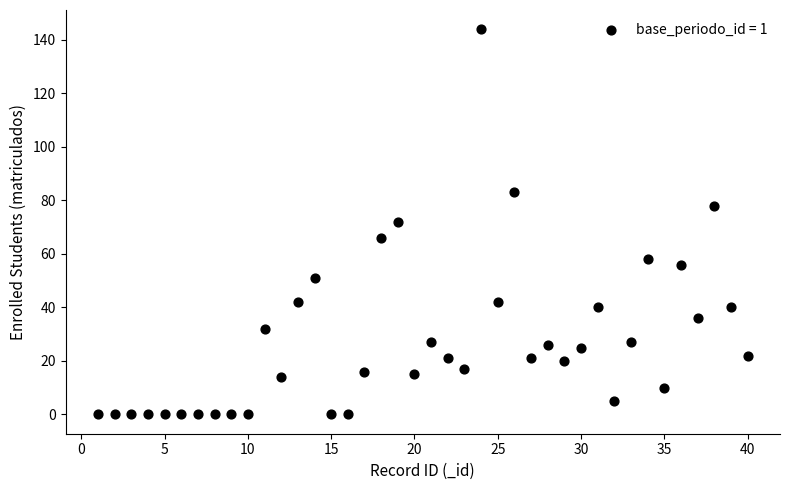

What is the range of Y values (max minus min)?

144